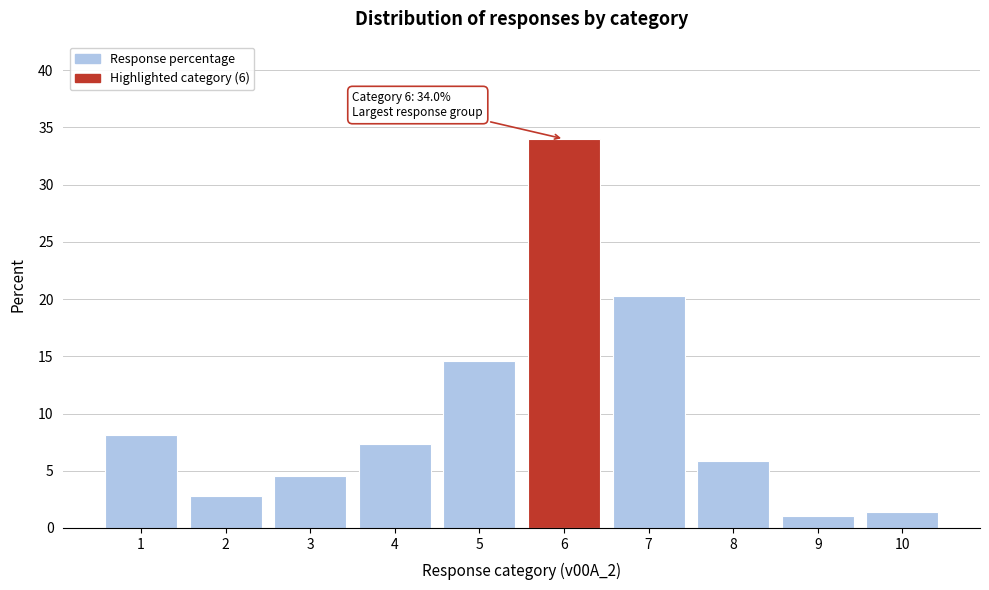

Reading right to left, extract all data points from this chart.

1.4	1.0	5.9	20.3	34.0	14.6	7.4	4.6	2.8	8.1